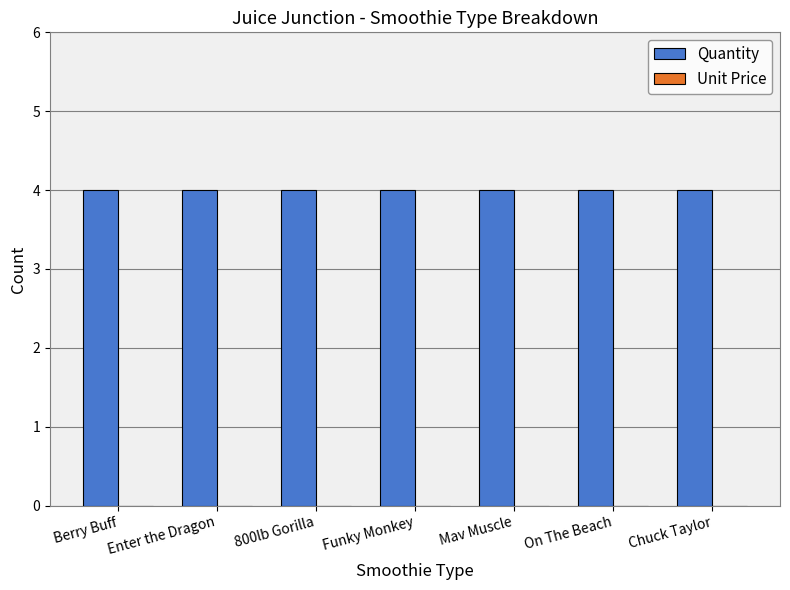

How many distinct data groups are displayed?

2